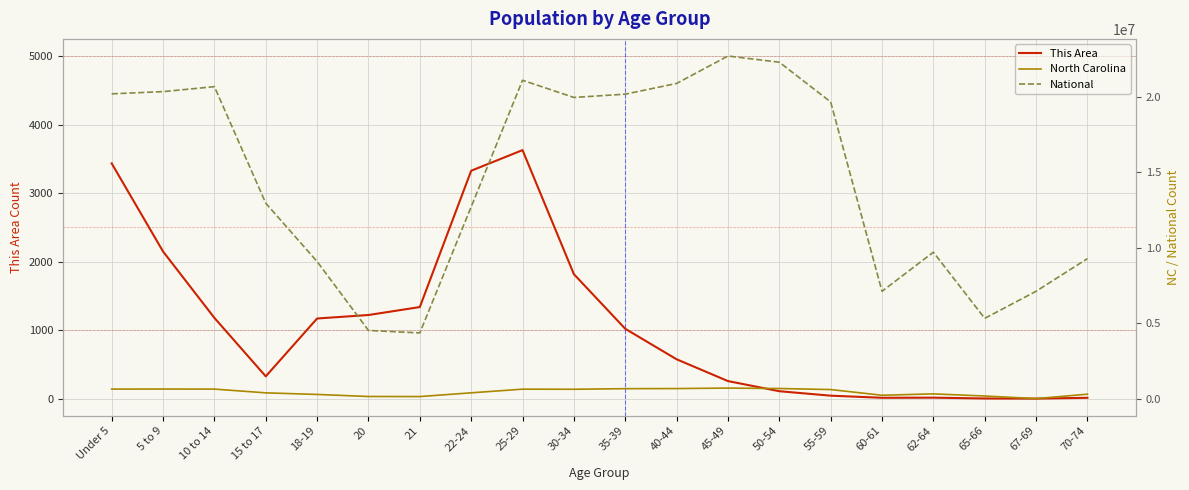

List the labels in order of This Area value, smallest first.

67-69, 65-66, 60-61, 70-74, 62-64, 55-59, 50-54, 45-49, 15 to 17, 40-44, 35-39, 18-19, 10 to 14, 20, 21, 30-34, 5 to 9, 22-24, Under 5, 25-29